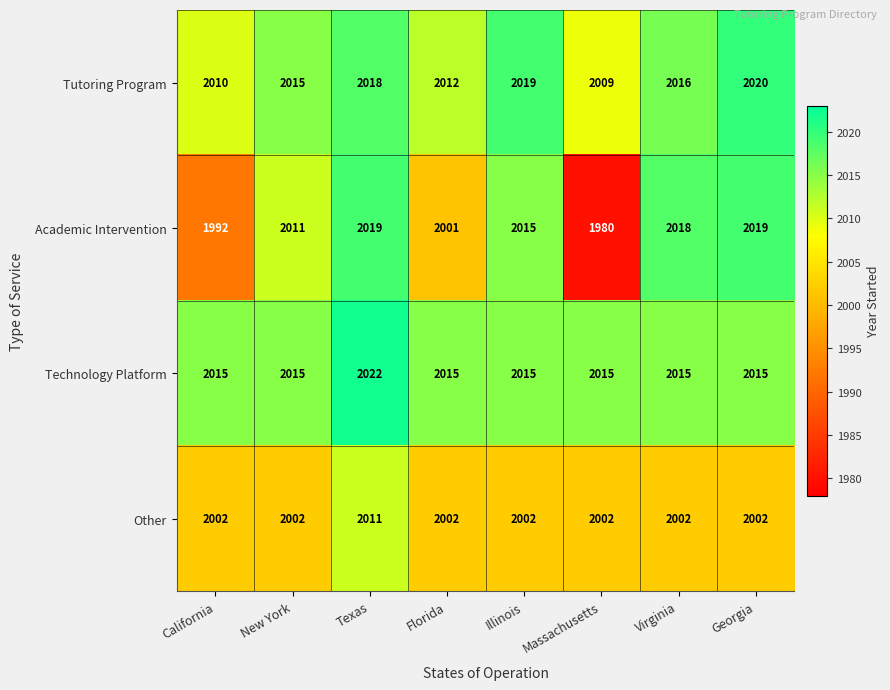

Rank the series at Texas from lowest to highest value.

Other, Tutoring Program, Academic Intervention, Technology Platform